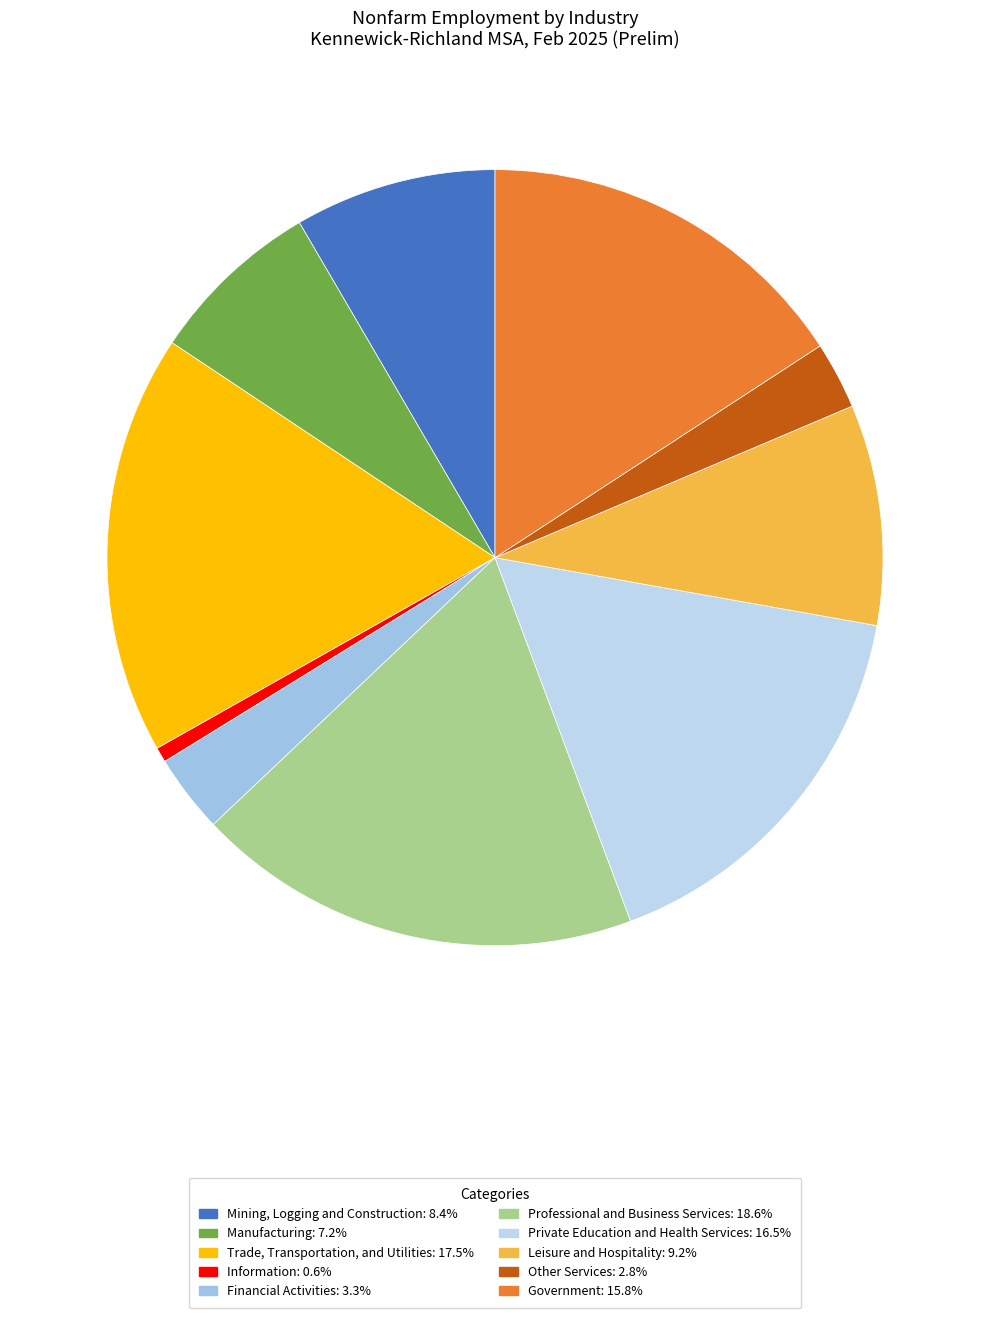

Does Private Education and Health Services account for over 50% of the chart?

No